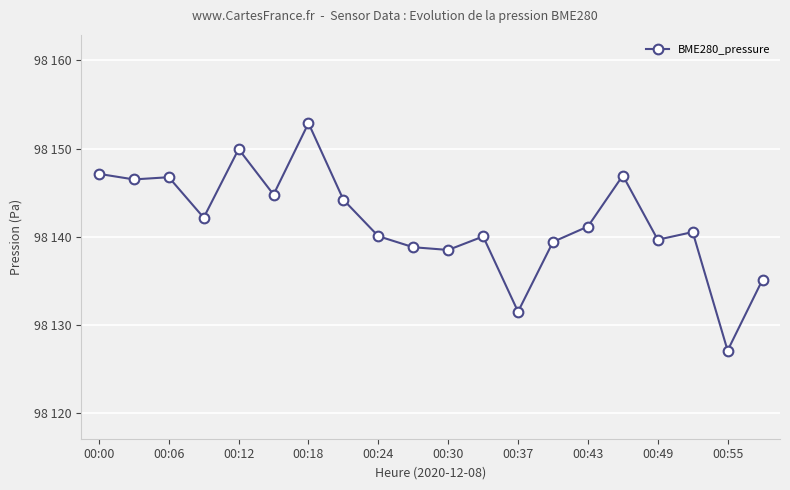

What is the sum of all values?

1962833.1